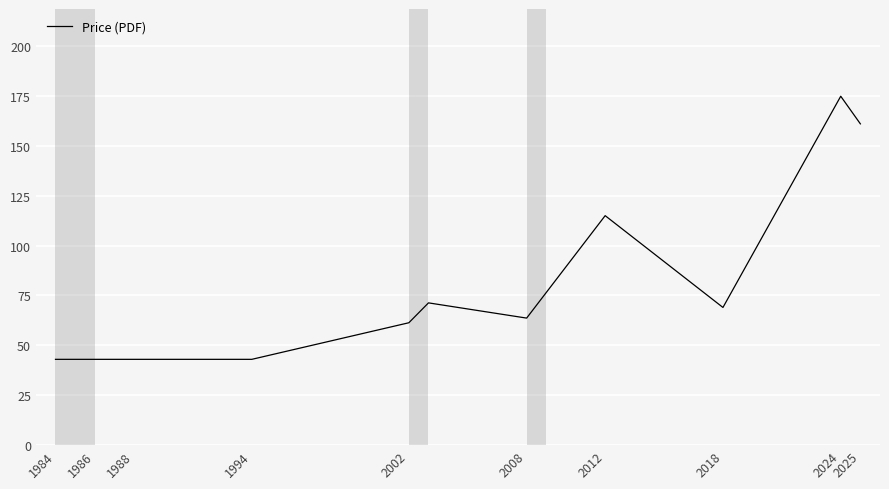

What is the difference between the maximum and minimum values?

131.8